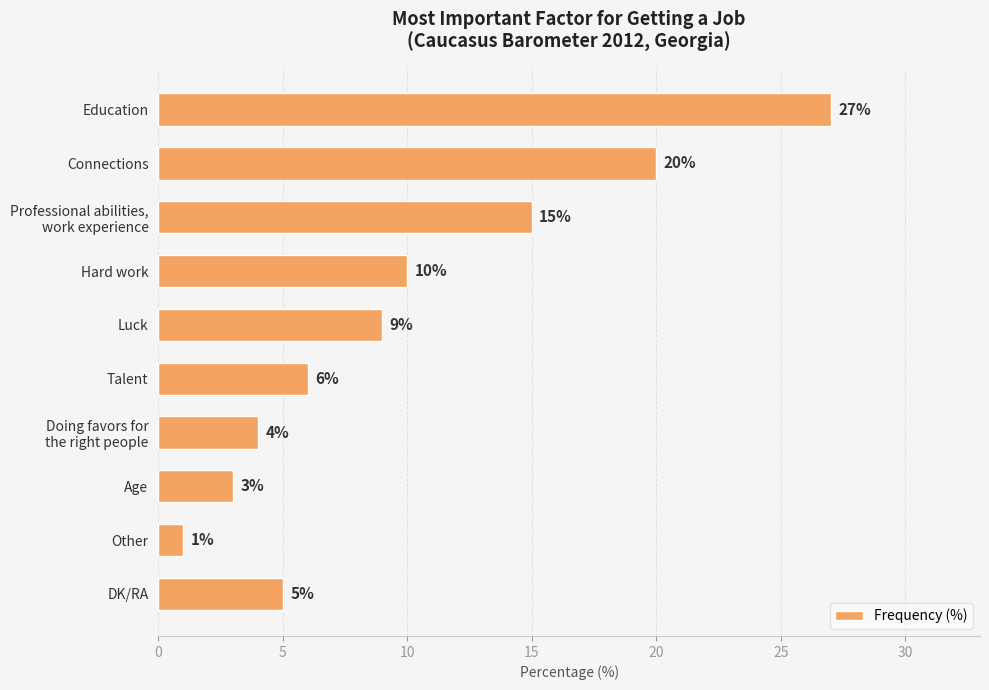

How many bars are there in total?

10